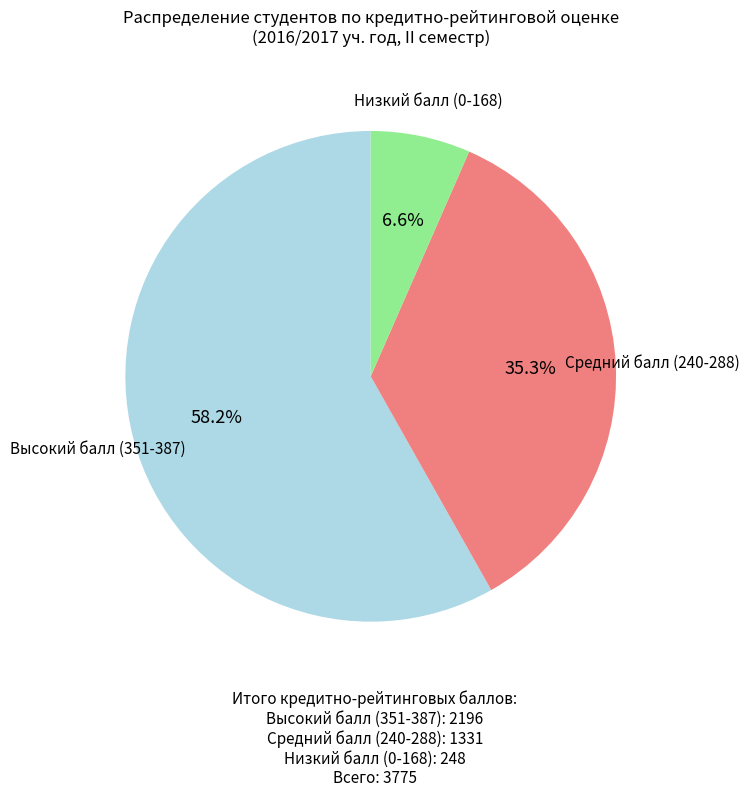

Is there a majority slice in this chart?

Yes